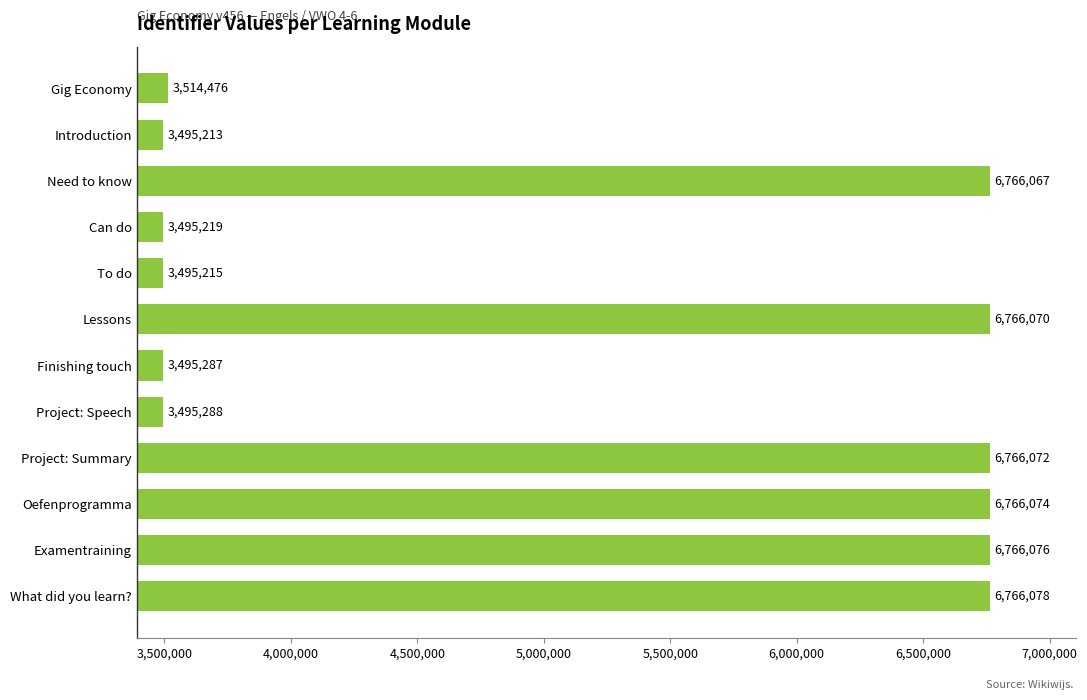

Read the value at Finishing touch.

3495287